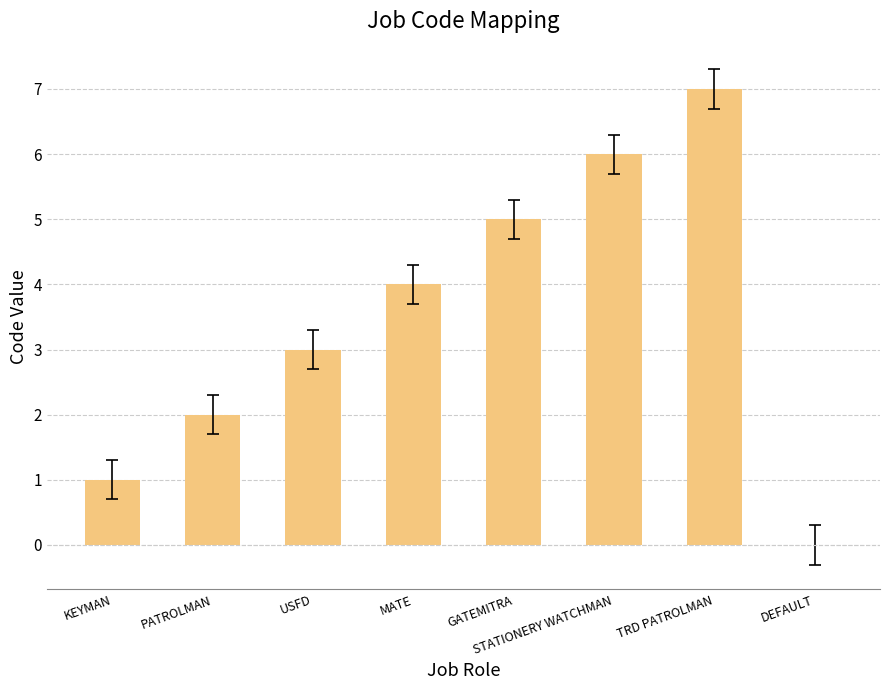

What value does the data have at STATIONERY WATCHMAN?

6